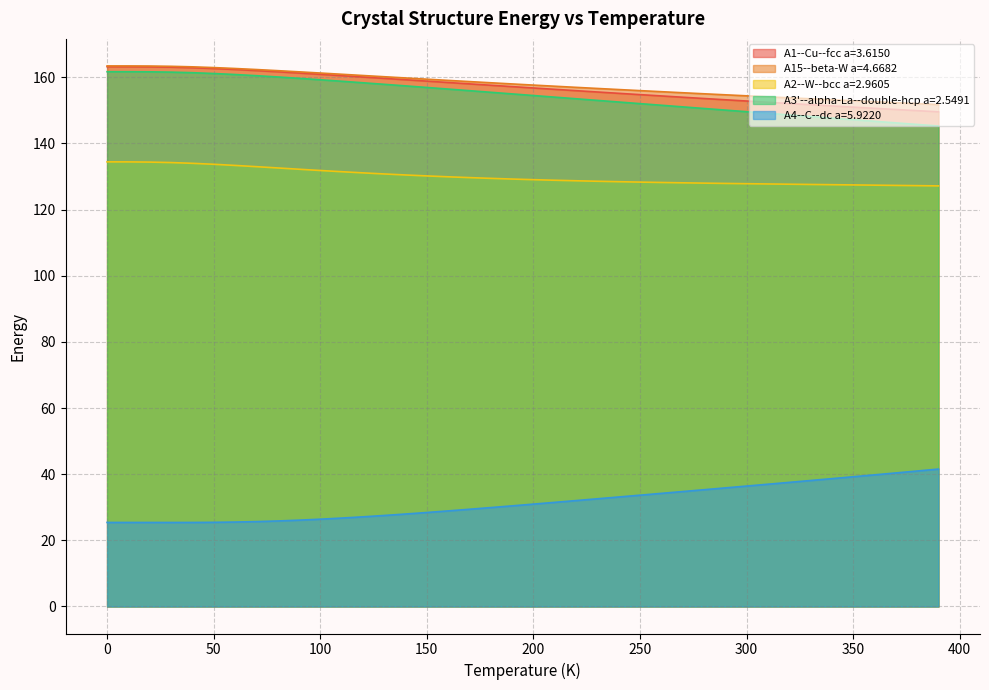

The value of A3'--alpha-La--double-hcp a=2.5491 at 80.0 is 160.1. True or false?

True